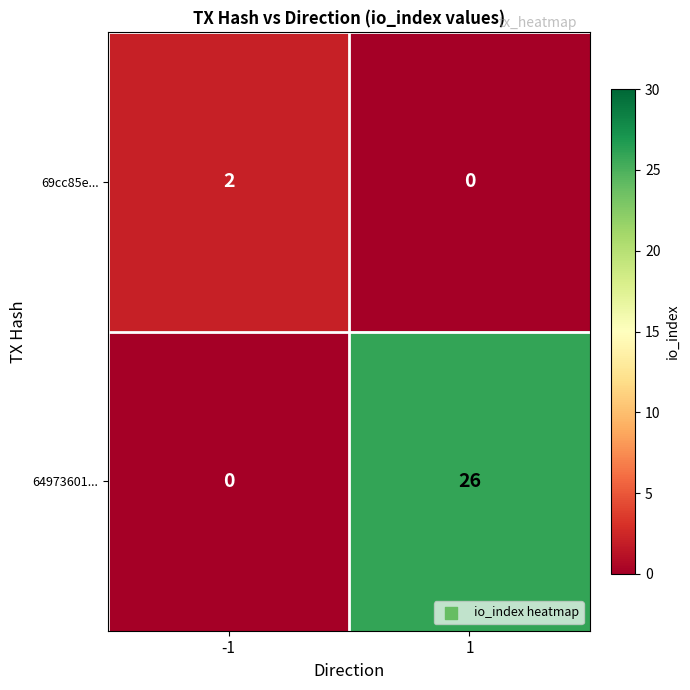

What is the difference between the 64973601... values at -1 and 1?

26